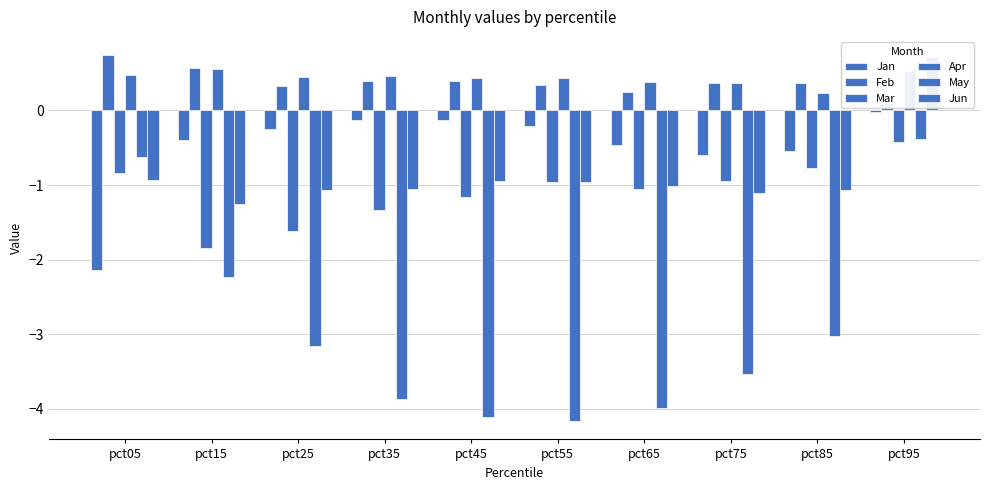

Reading left to right, list all the values displayed in this chart.

Jan: pct05=-2.1	pct15=-0.4	pct25=-0.2	pct35=-0.1	pct45=-0.1	pct55=-0.2	pct65=-0.5	pct75=-0.6	pct85=-0.5	pct95=-0.0
Feb: pct05=0.7	pct15=0.6	pct25=0.3	pct35=0.4	pct45=0.4	pct55=0.3	pct65=0.2	pct75=0.4	pct85=0.4	pct95=0.1
Mar: pct05=-0.8	pct15=-1.8	pct25=-1.6	pct35=-1.3	pct45=-1.2	pct55=-1.0	pct65=-1.0	pct75=-0.9	pct85=-0.8	pct95=-0.4
Apr: pct05=0.5	pct15=0.6	pct25=0.4	pct35=0.5	pct45=0.4	pct55=0.4	pct65=0.4	pct75=0.4	pct85=0.2	pct95=0.5
May: pct05=-0.6	pct15=-2.2	pct25=-3.2	pct35=-3.9	pct45=-4.1	pct55=-4.2	pct65=-4.0	pct75=-3.5	pct85=-3.0	pct95=-0.4
Jun: pct05=-0.9	pct15=-1.3	pct25=-1.1	pct35=-1.0	pct45=-0.9	pct55=-1.0	pct65=-1.0	pct75=-1.1	pct85=-1.1	pct95=0.7